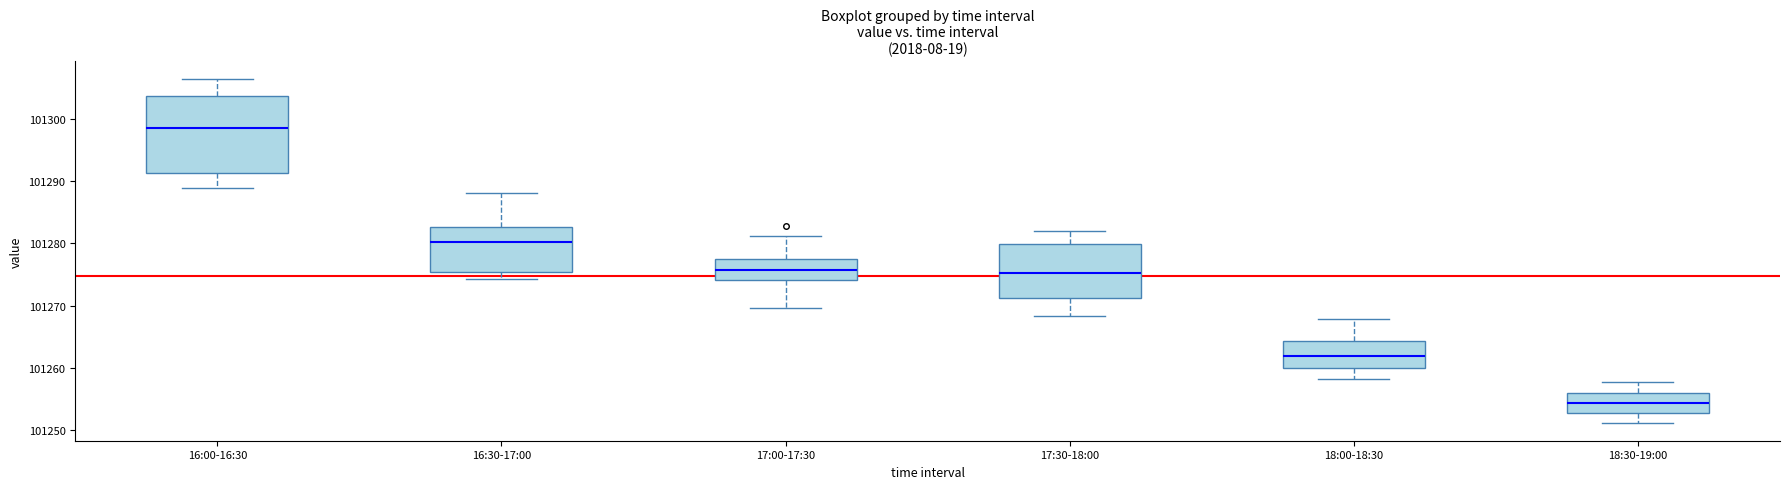

Which box is the tallest, from its lower edge to its upper edge?

16:00-16:30